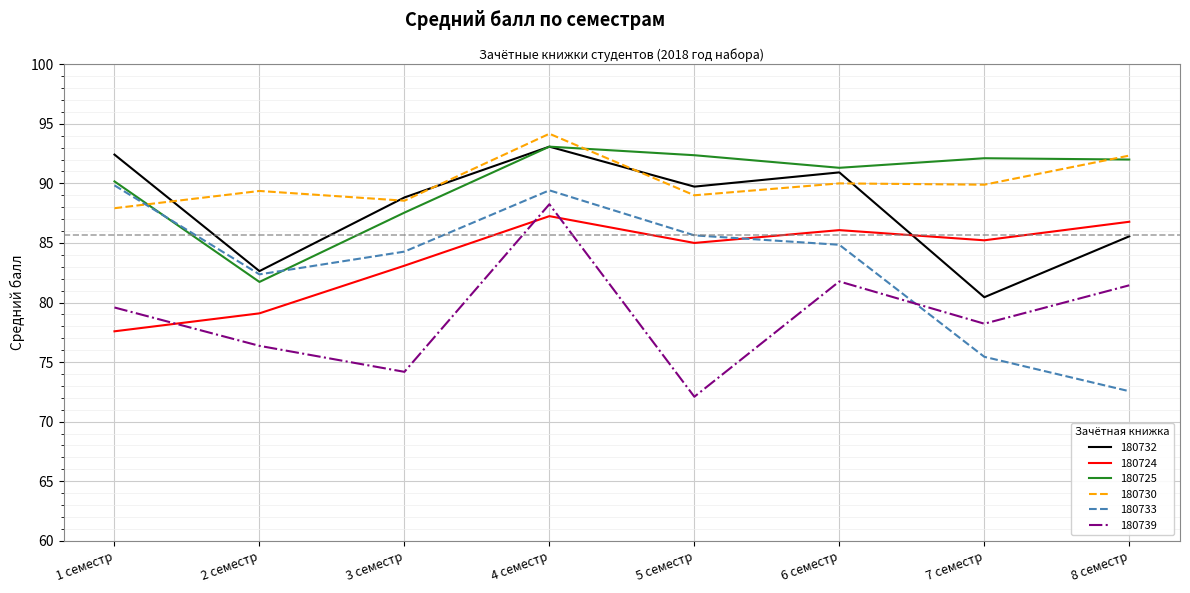

What is the minimum value shown in the chart?

72.1